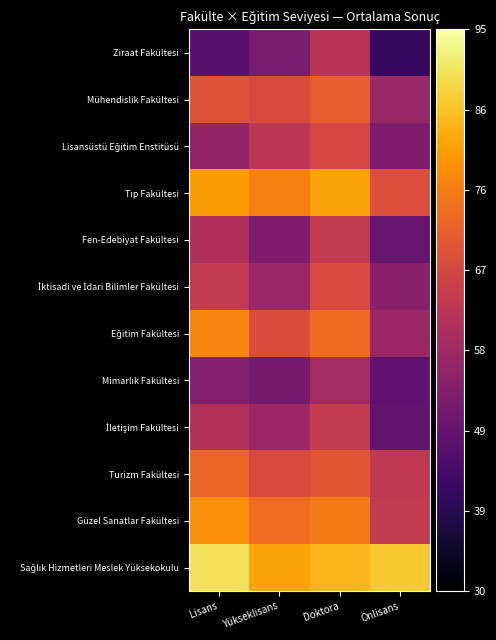

Count the number of data series in this chart.

12